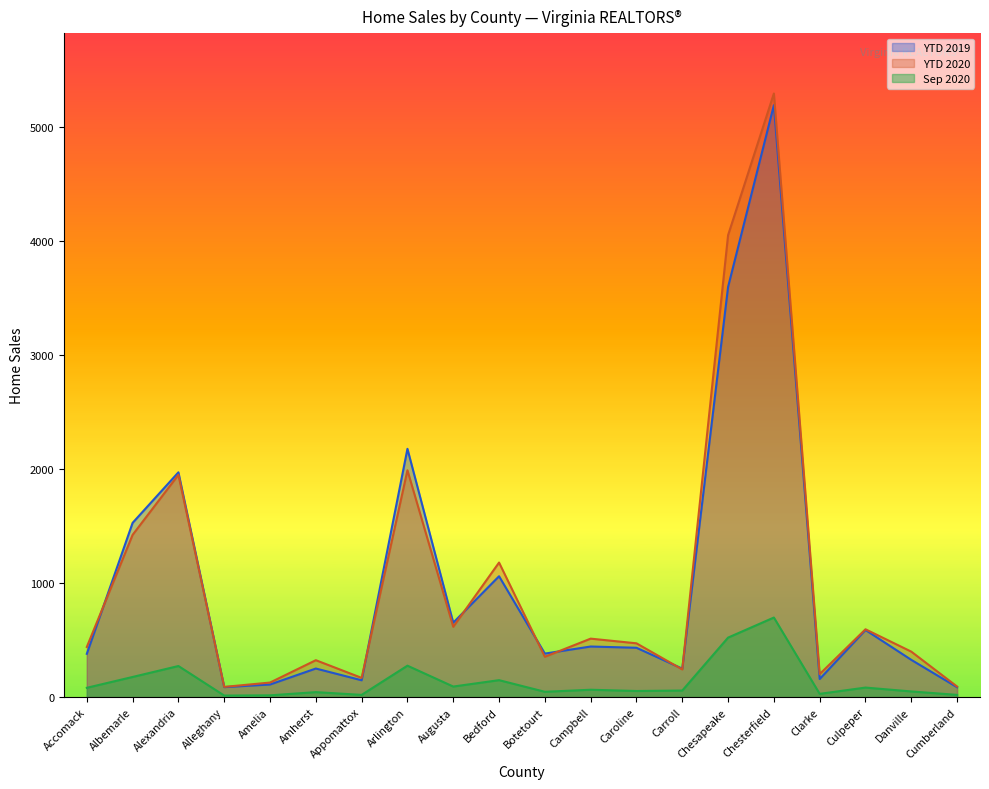

Does the chart display data point markers on the line(s)?

No